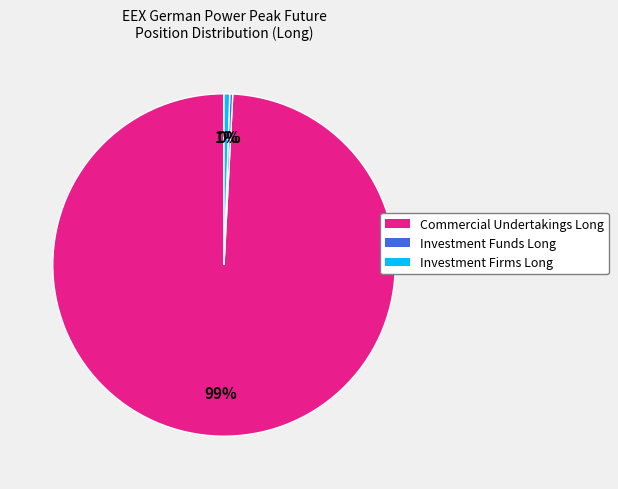

How many segments does this pie chart have?

3